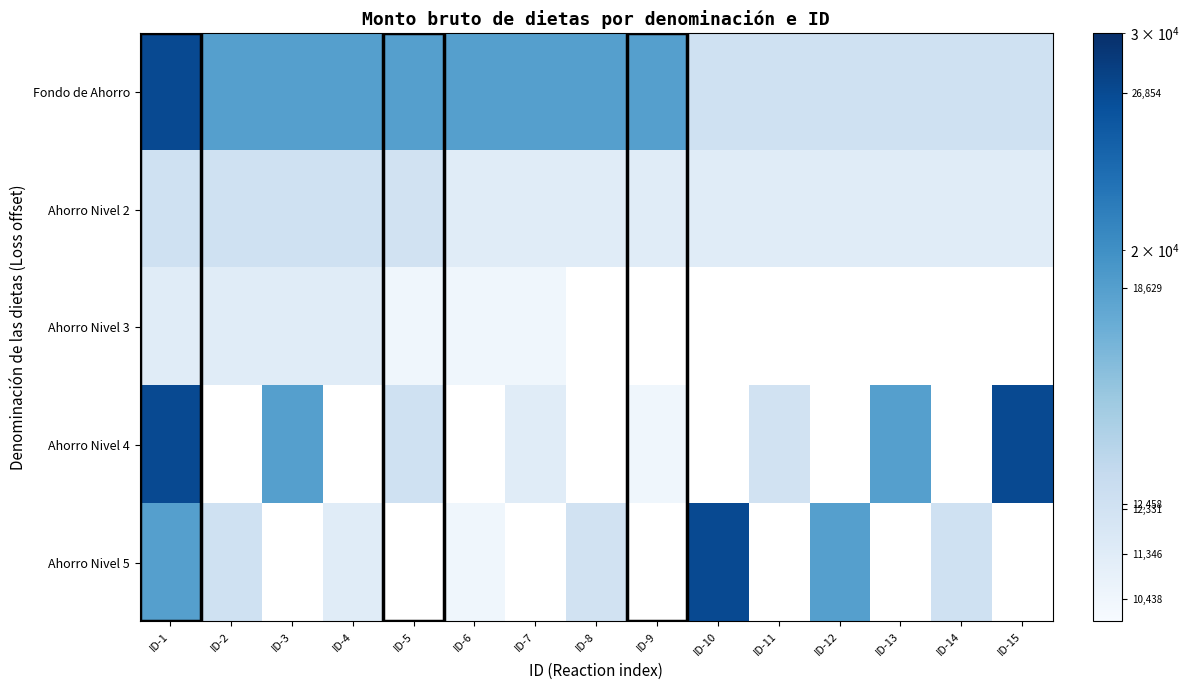

How many categories are shown in the chart?

15